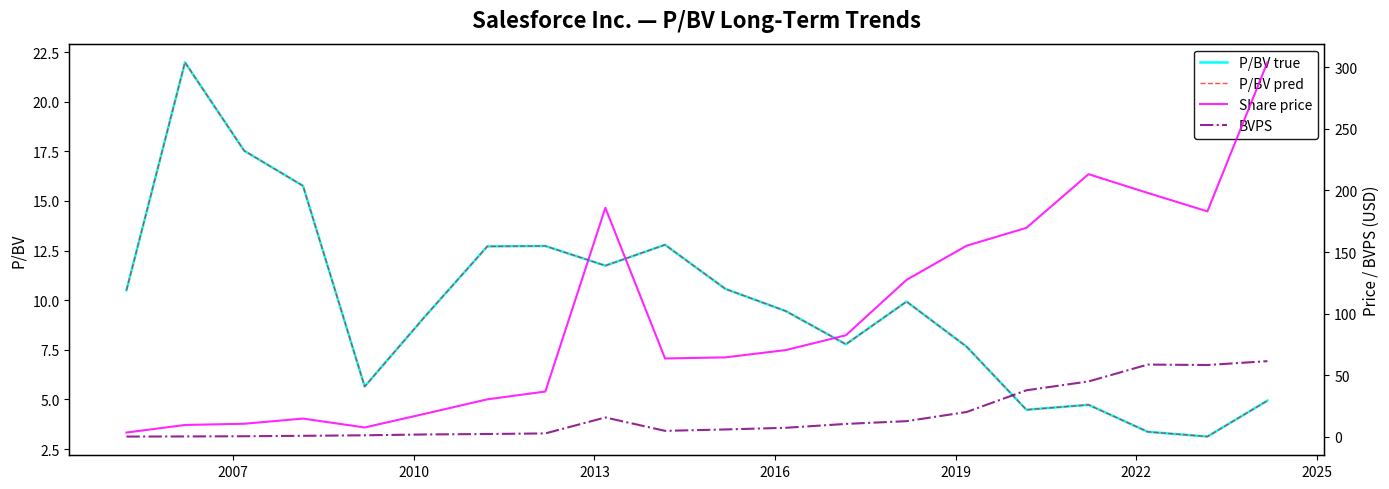

What is the greatest value displayed?

303.8